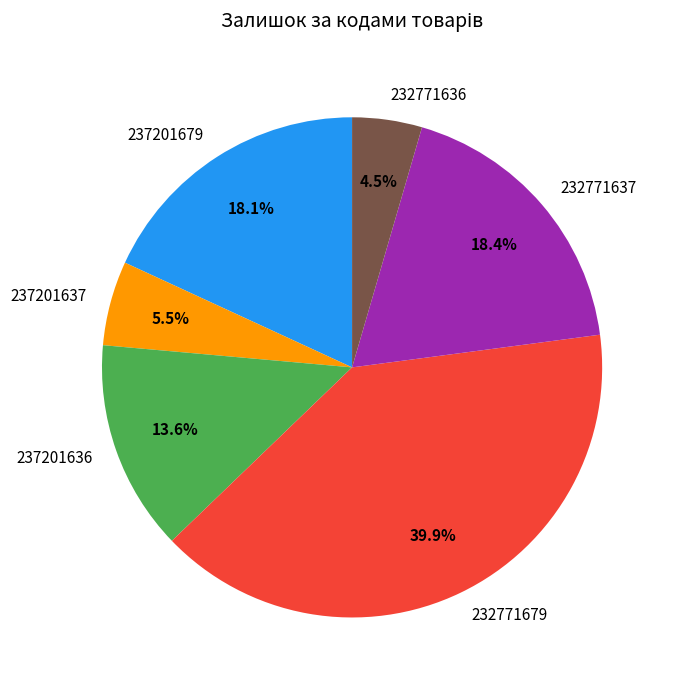

How many slices are in this pie chart?

6